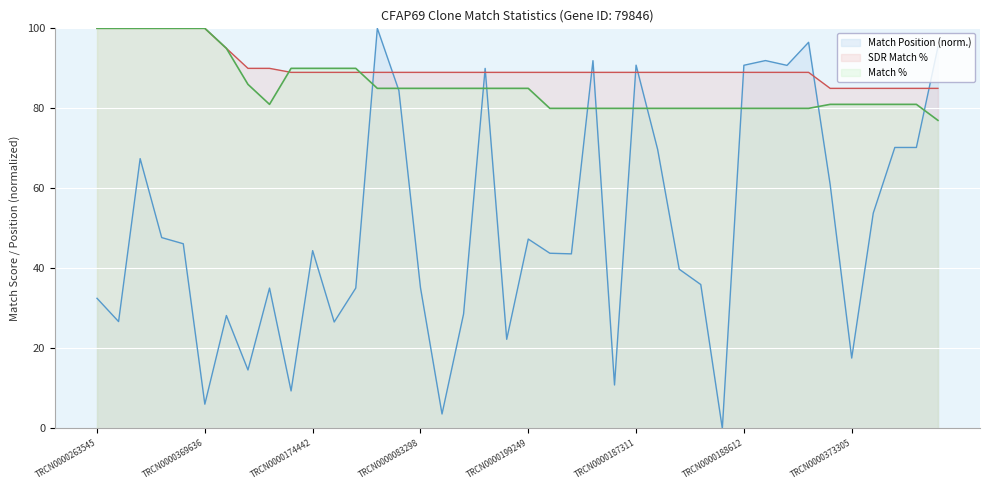

How many intersections are there between Match % and Match Position?

11